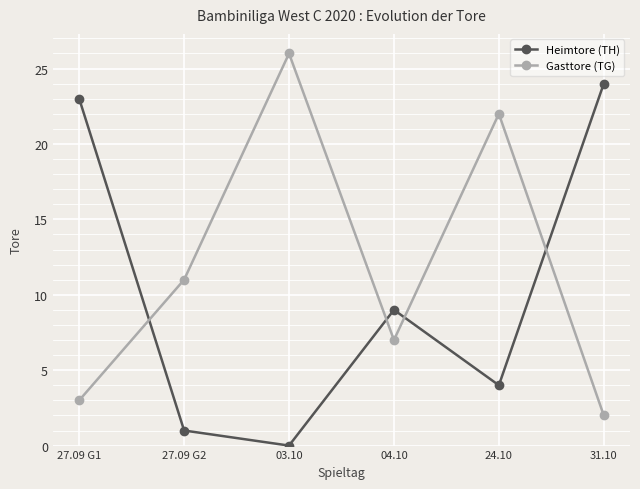

What are all the series names shown in the legend?

Heimtore (TH), Gasttore (TG)